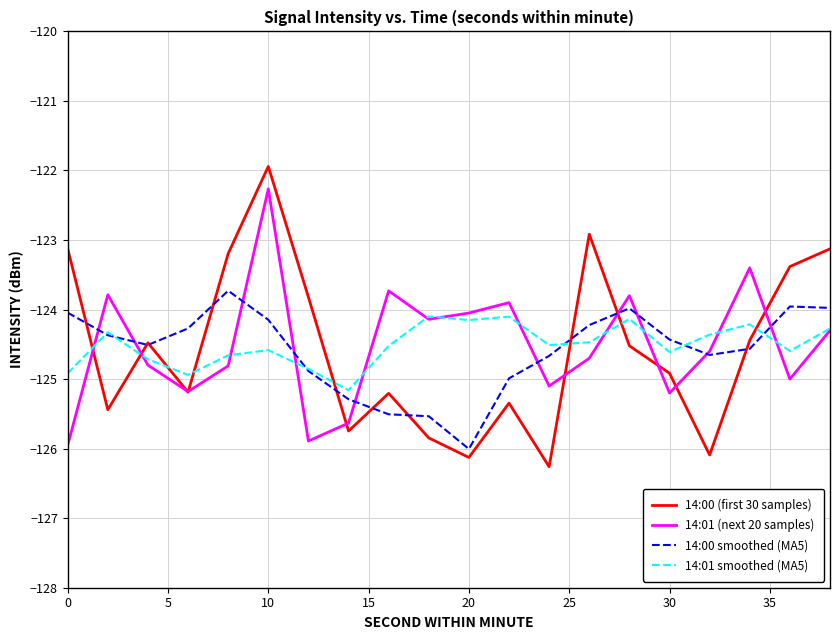

Which series has the widest spread of values?

14:00 (first 30 samples)